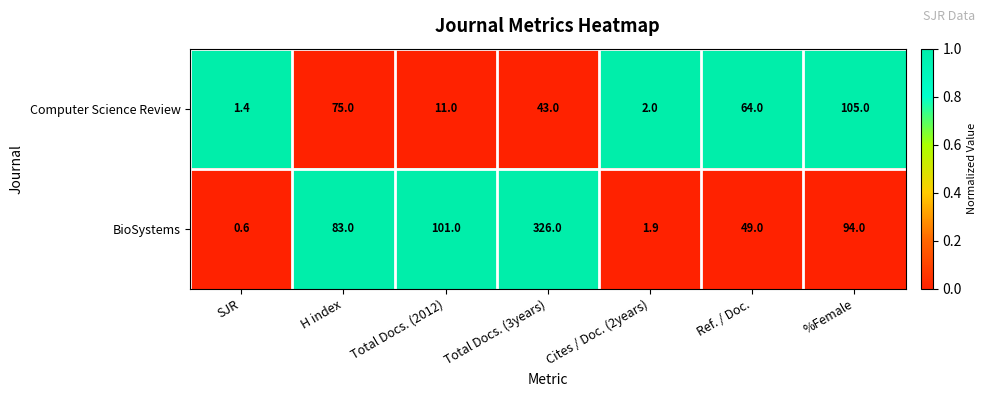

Which series has the largest range (max minus min)?

BioSystems